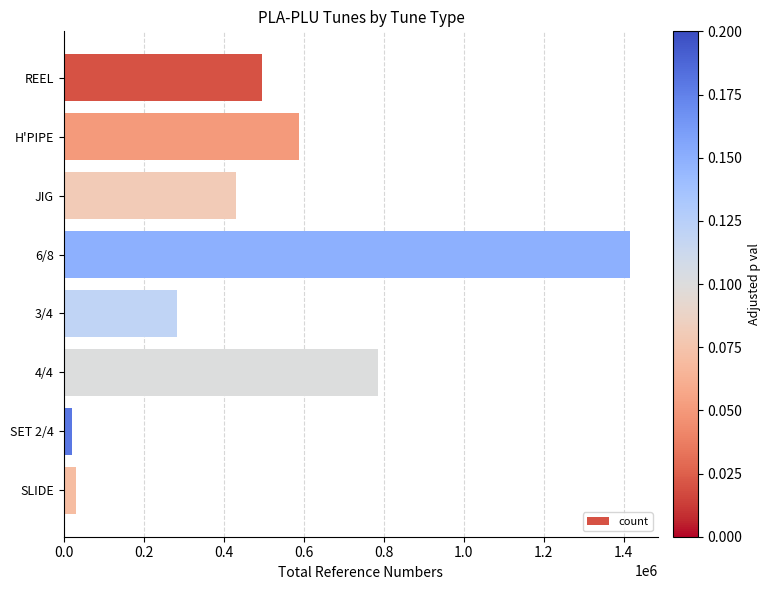

How many bars are there in total?

8